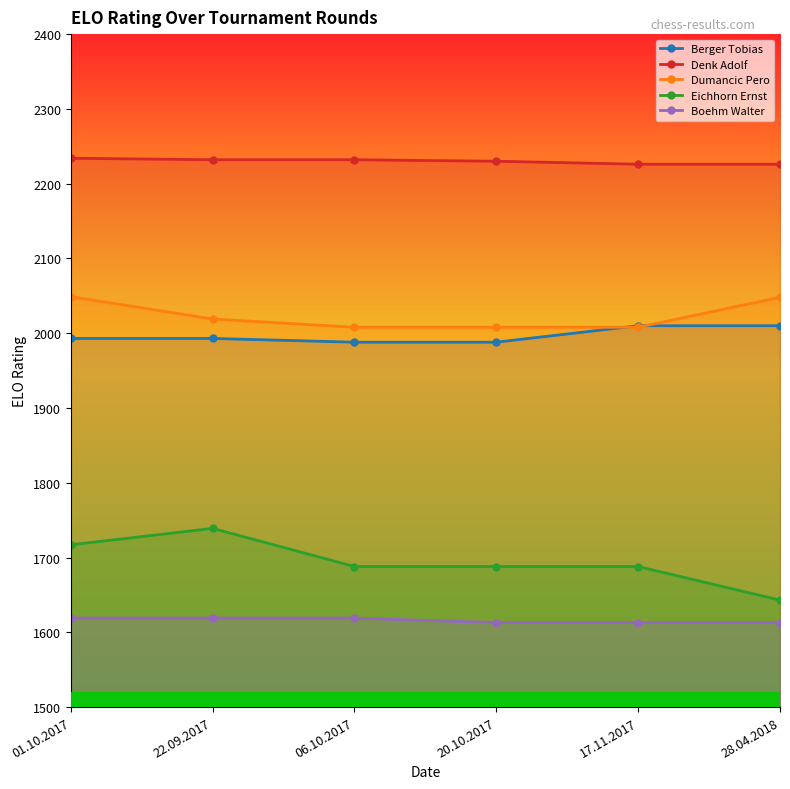

Where does the Berger Tobias series first go above 1993?

17.11.2017